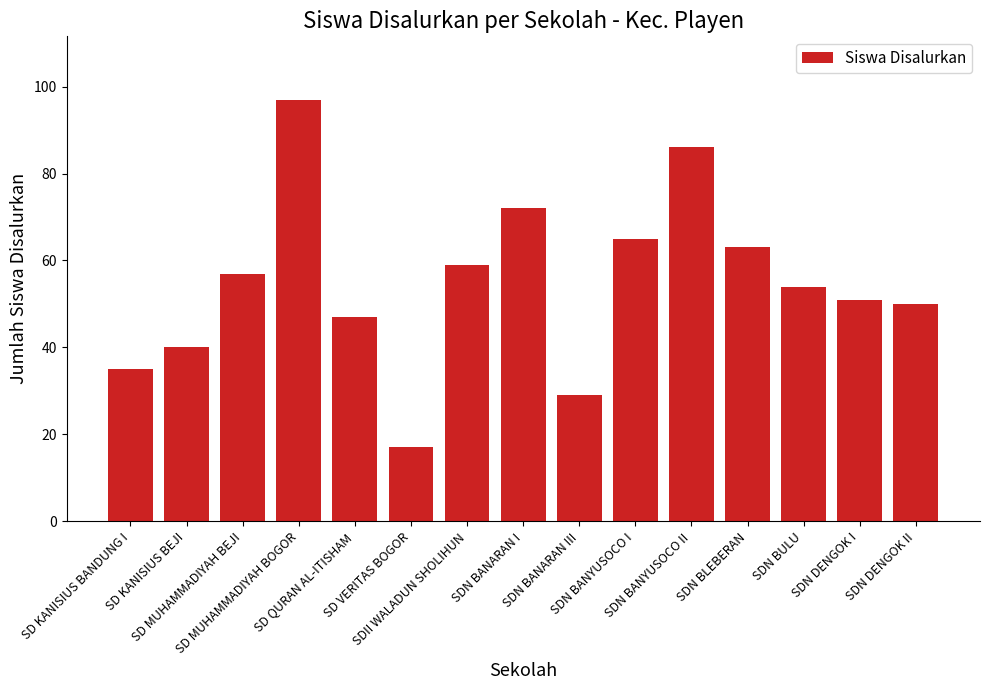

Rank the categories by value from highest to lowest.

SD MUHAMMADIYAH BOGOR, SDN BANYUSOCO II, SDN BANARAN I, SDN BANYUSOCO I, SDN BLEBERAN, SDII WALADUN SHOLIHUN, SD MUHAMMADIYAH BEJI, SDN BULU, SDN DENGOK I, SDN DENGOK II, SD QURAN AL-ITISHAM, SD KANISIUS BEJI, SD KANISIUS BANDUNG I, SDN BANARAN III, SD VERITAS BOGOR